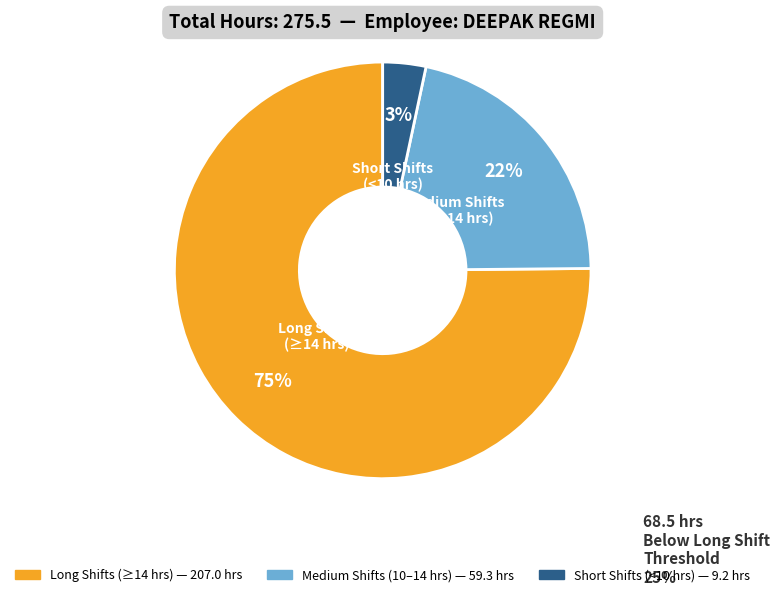

Is there any slice that represents more than half of the pie?

Yes